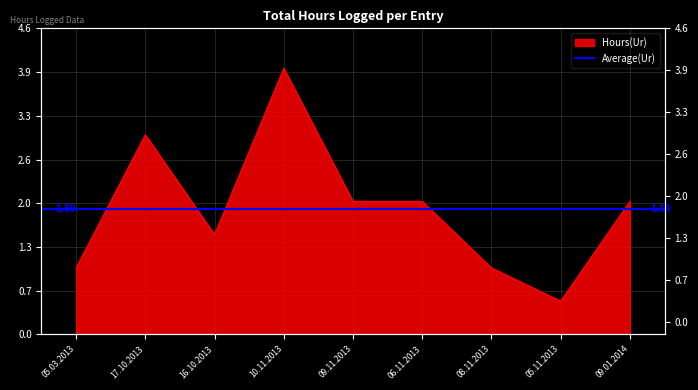

At which category does the chart reach its peak across all series?

10.11.2013